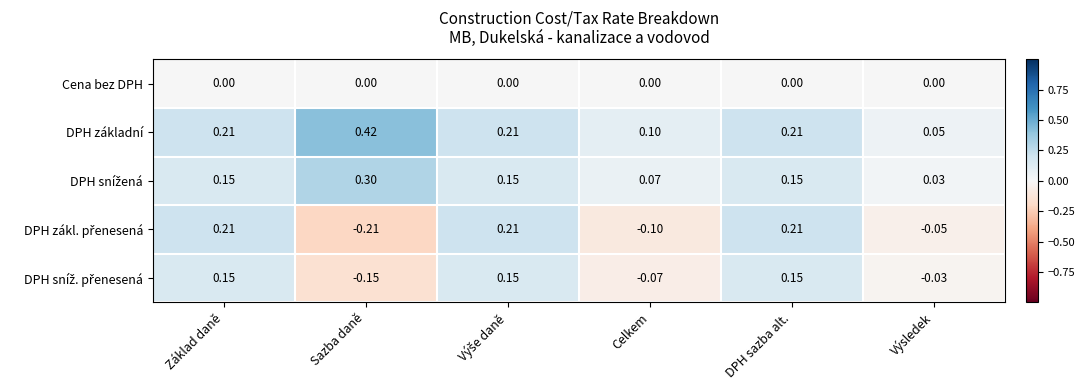

Which series has the largest total across all categories?

DPH základní